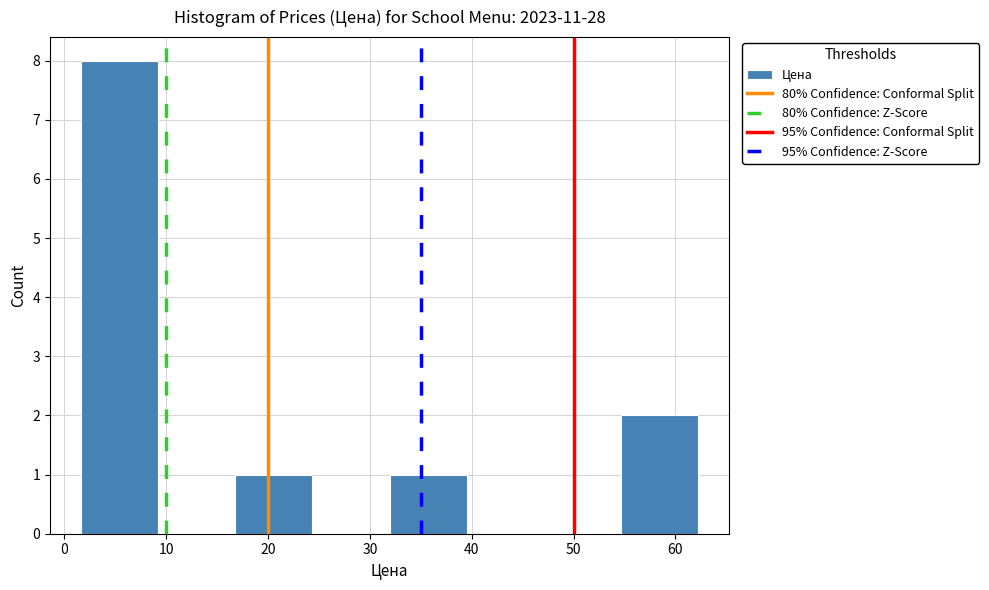

Reading left to right, list every bar in this chart as the range it spans on the x-axis followed by its height. Neither the bar edges nor the heights are printed on the chart, so give them approximately, as read against the axes.

2 to 9: 8
9 to 17: 0
17 to 24: 1
24 to 32: 0
32 to 40: 1
40 to 47: 0
47 to 55: 0
55 to 62: 2